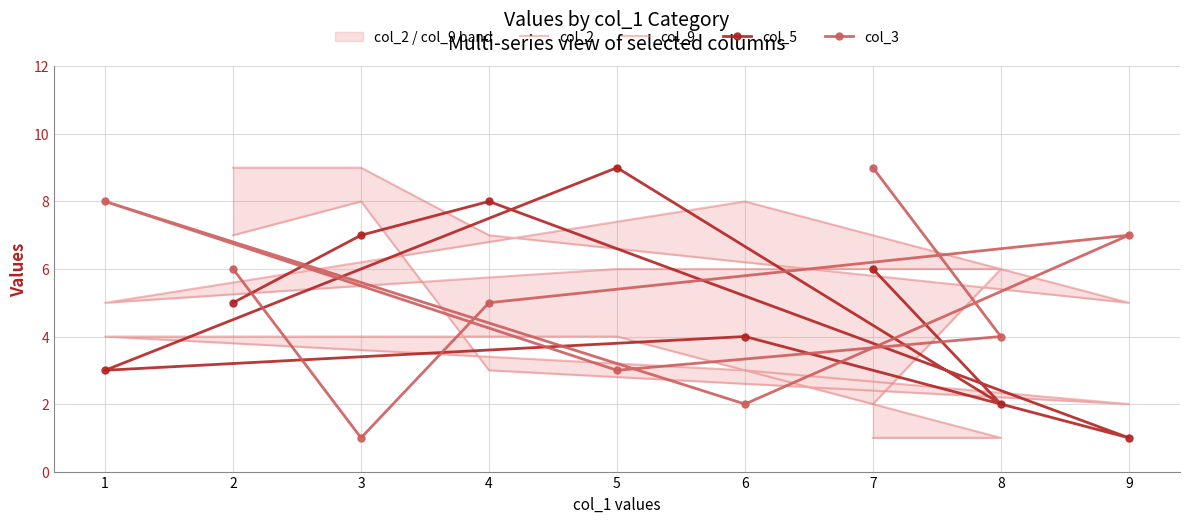

What is the total value across all series at 9?

15